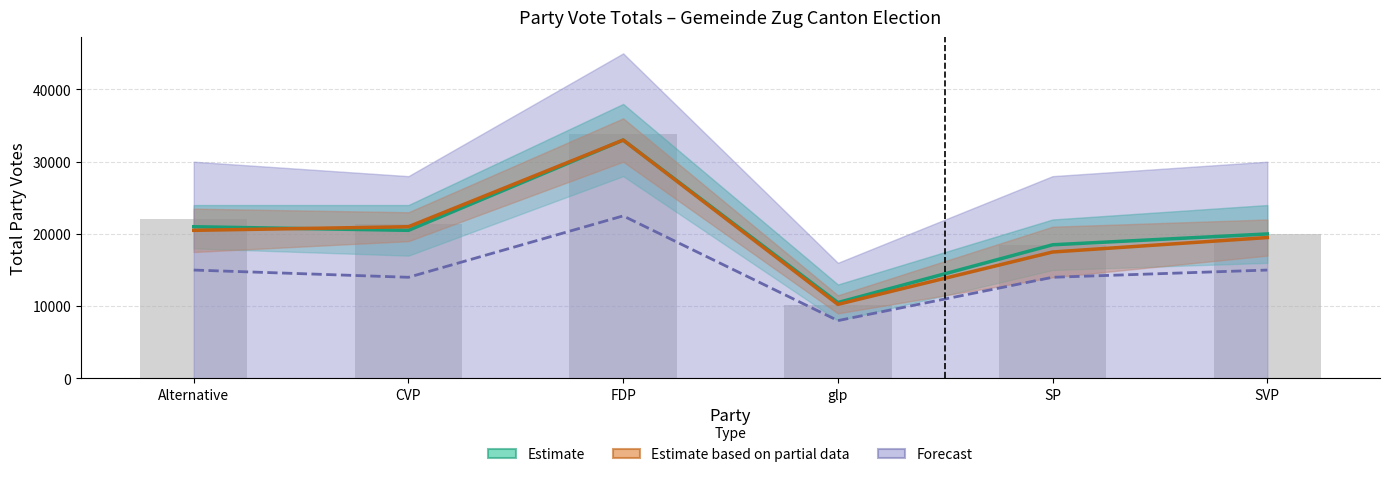

The value of Estimate at CVP is 20500. True or false?

True